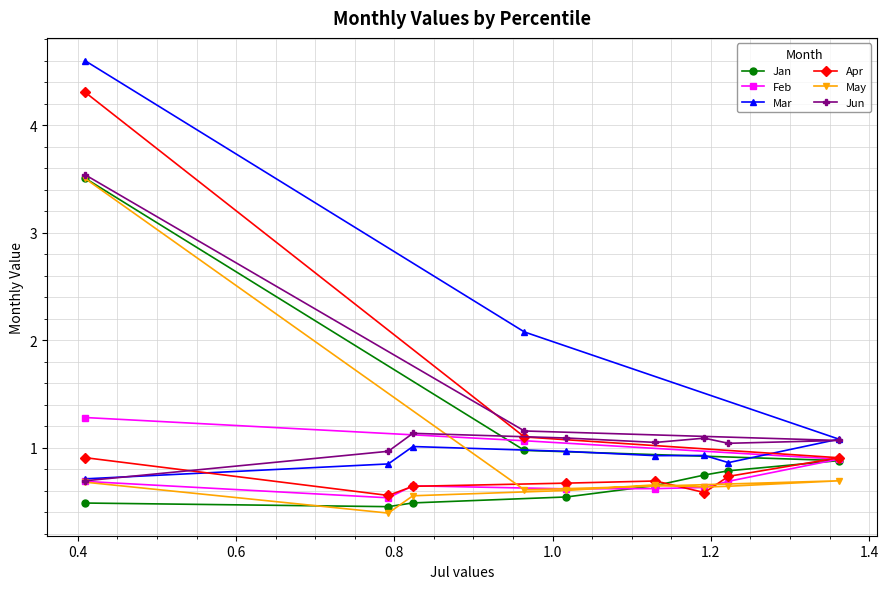

What is the highest value of the Feb series?

1.3